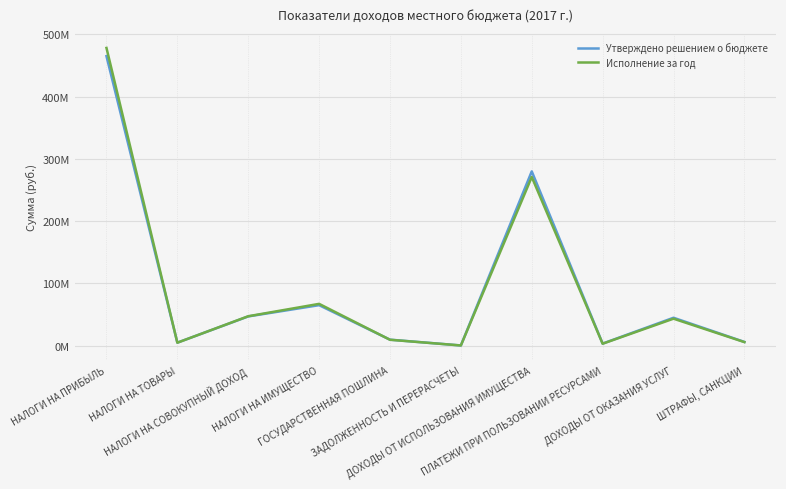

What is the difference between the Утверждено решением о бюджете values at ЗАДОЛЖЕННОСТЬ И ПЕРЕРАСЧЕТЫ and ГОСУДАРСТВЕННАЯ ПОШЛИНА?

9300000